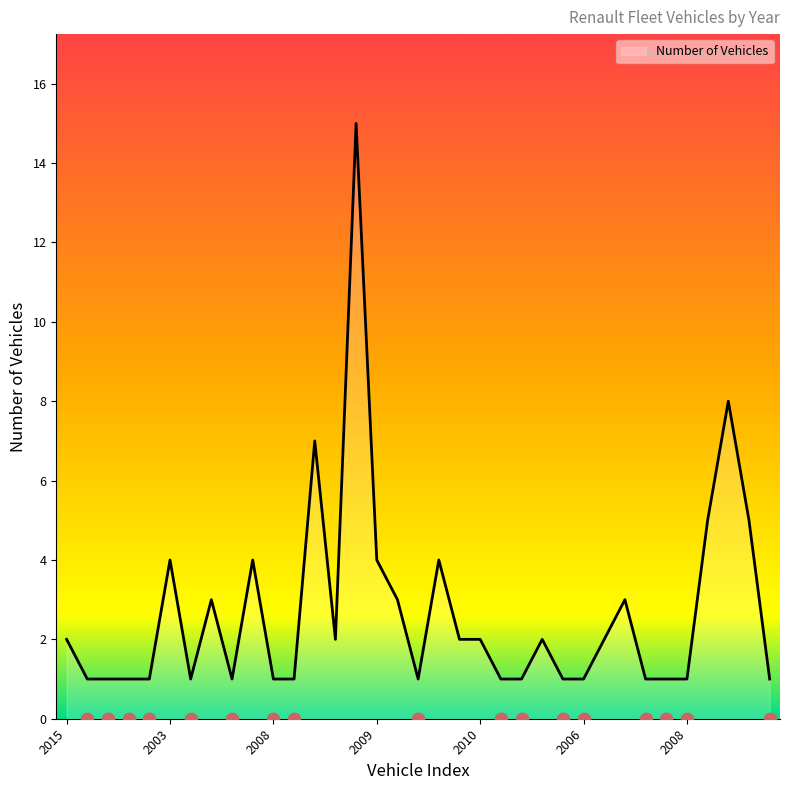

Which has a higher value, 2007 or 2013?

2007